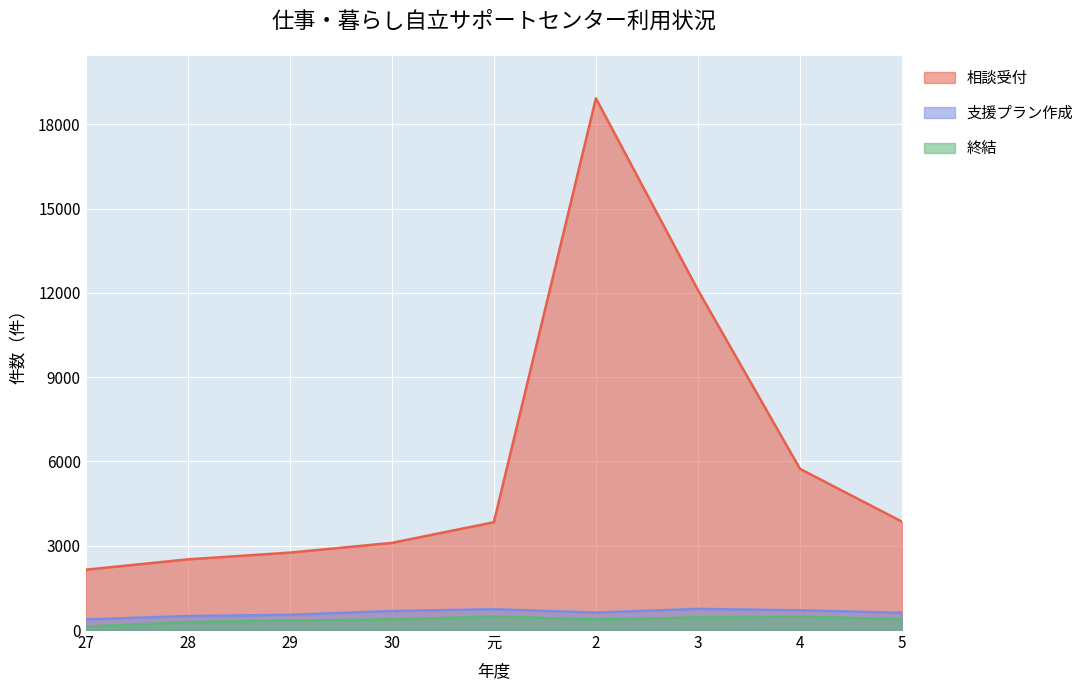

What is the average value of the 終結 series?

365